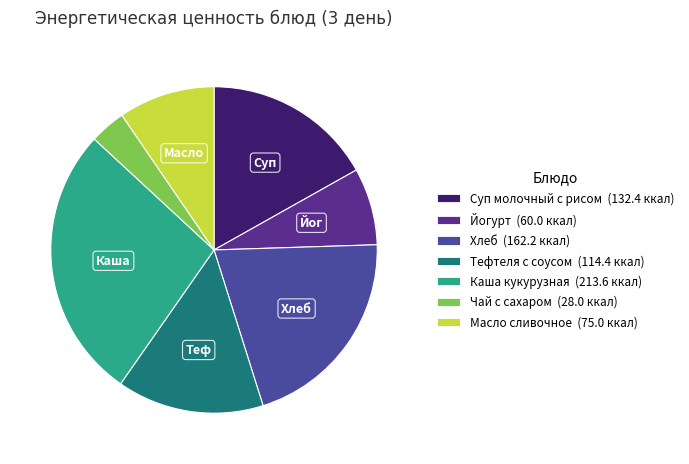

Which category has the smallest portion of the pie?

Чай с сахаром